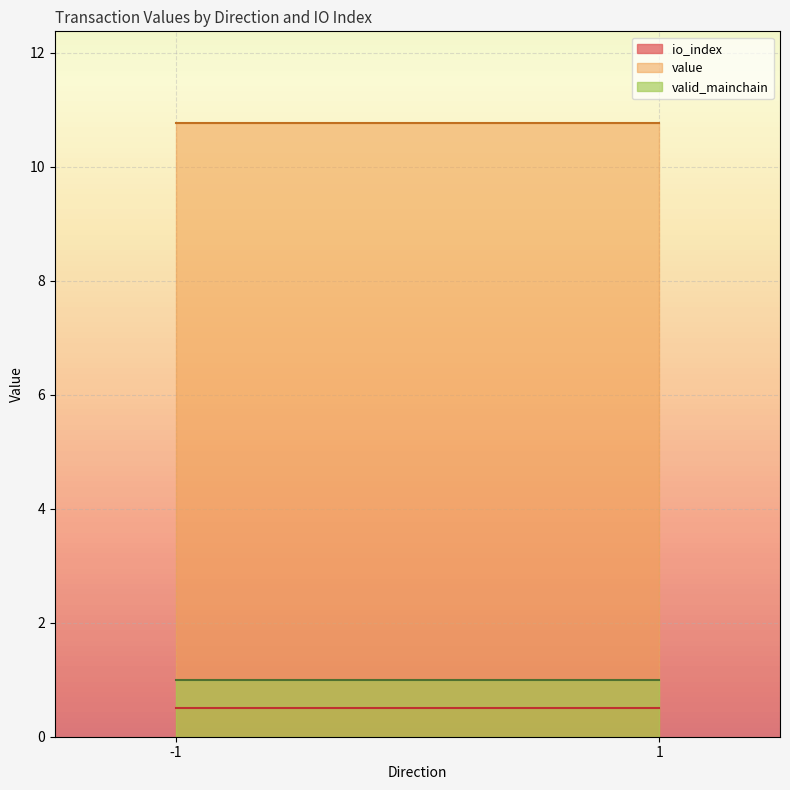

True or false: valid_mainchain and io_index intersect in this chart.

False